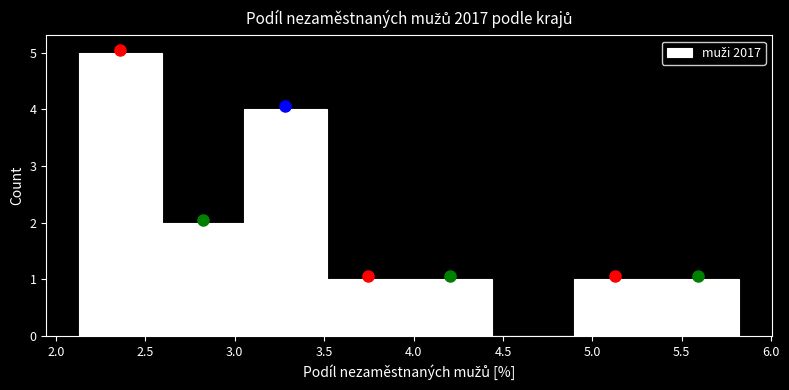

Reading left to right, transcribe this chart: for each bar, give the range it covers on the x-axis and its height. Neither the bar edges nor the heights are printed on the chart, so give them approximately, as read against the axes.

2.15 to 2.60: 5
2.60 to 3.05: 2
3.05 to 3.50: 4
3.50 to 3.95: 1
3.95 to 4.45: 1
4.45 to 4.90: 0
4.90 to 5.35: 1
5.35 to 5.80: 1